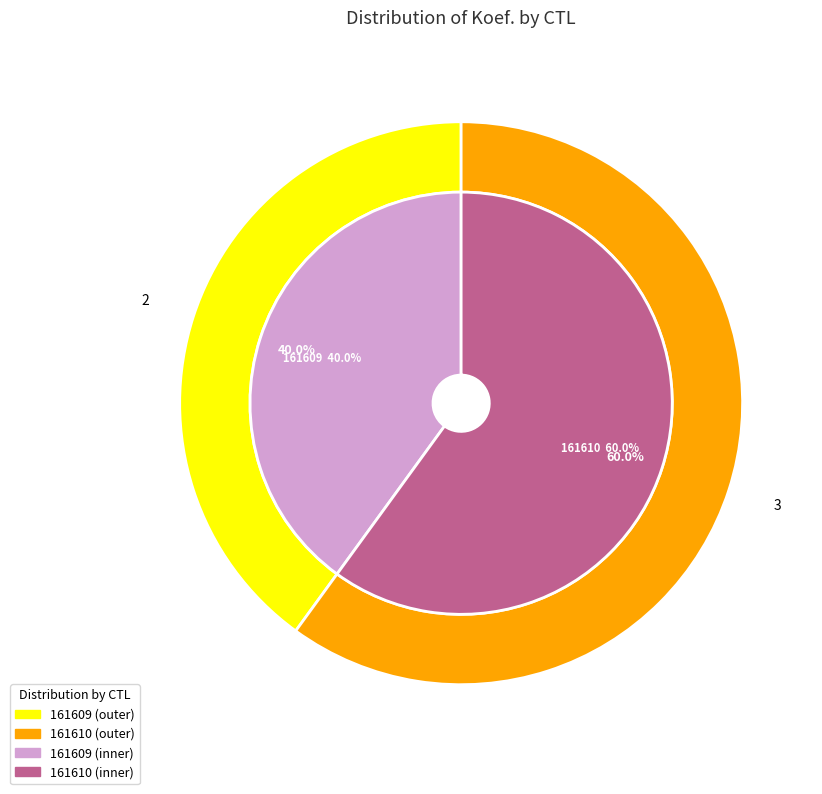

To the nearest percent, what is the difference between the 161610 and 161609 slice percentages?

20%